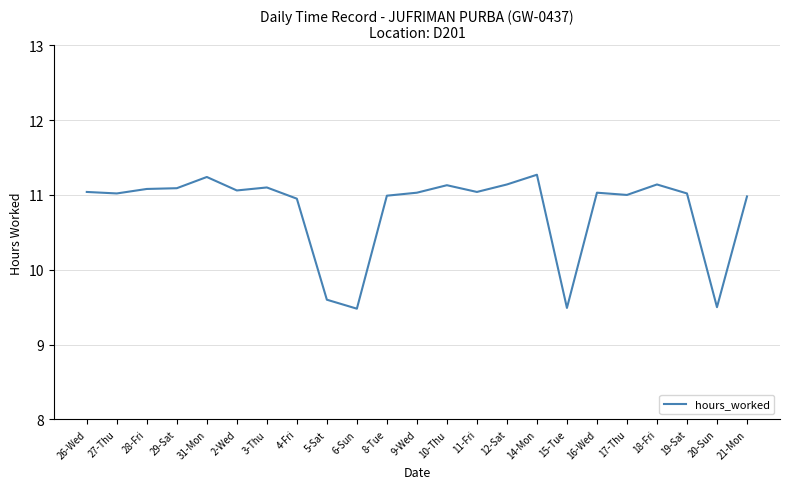

How many lines are shown in the chart?

1